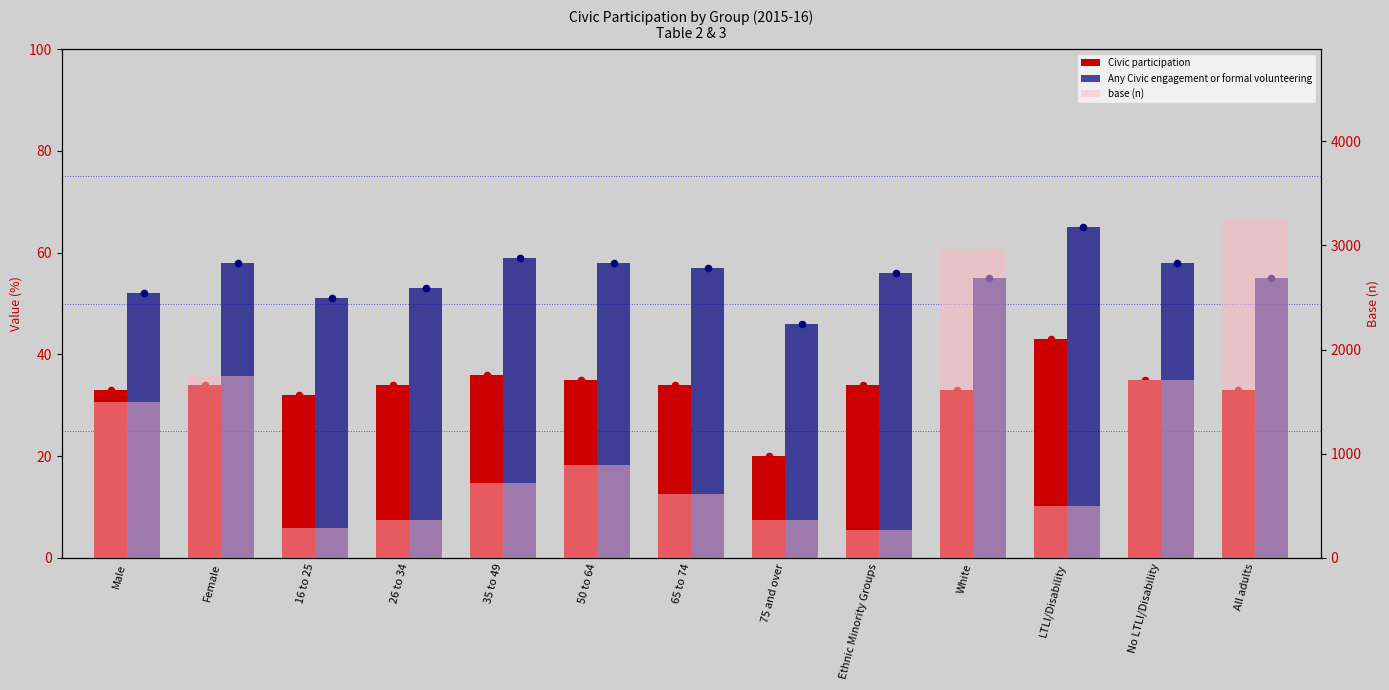

What are all the series names shown in the legend?

Civic participation, Any Civic engagement or formal volunteering, base (n)